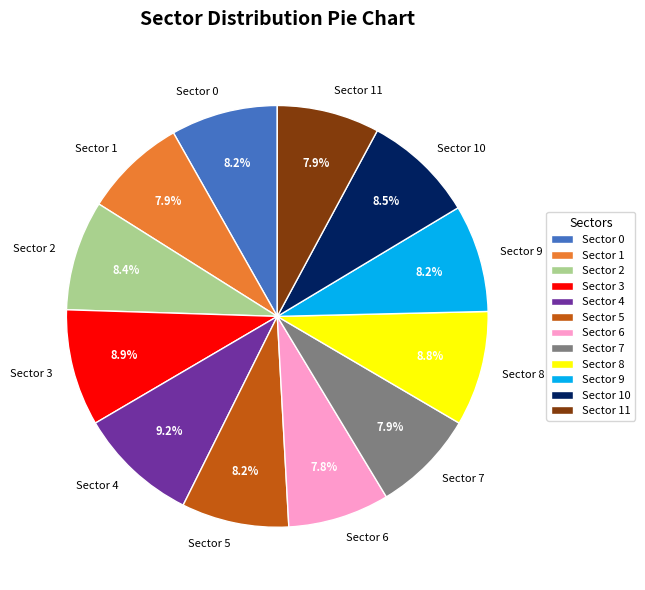

Approximately how many times larger is the value at Sector 10 compared to Sector 5?

1.0